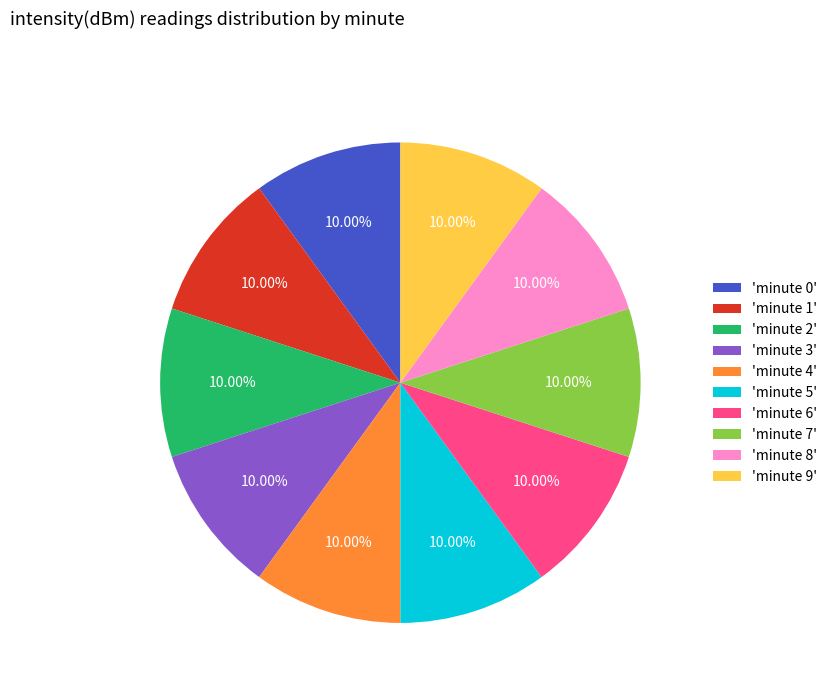

Count the number of slices in the pie.

10